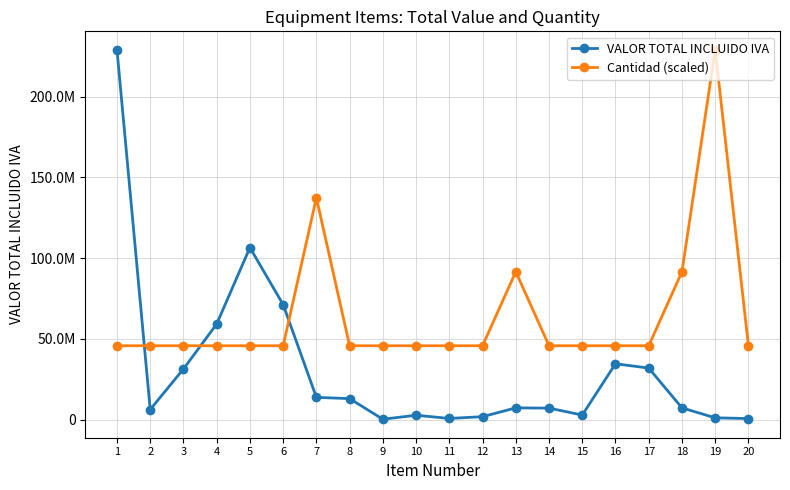

Where does the VALOR TOTAL INCLUIDO IVA series first go above 7334912?

1